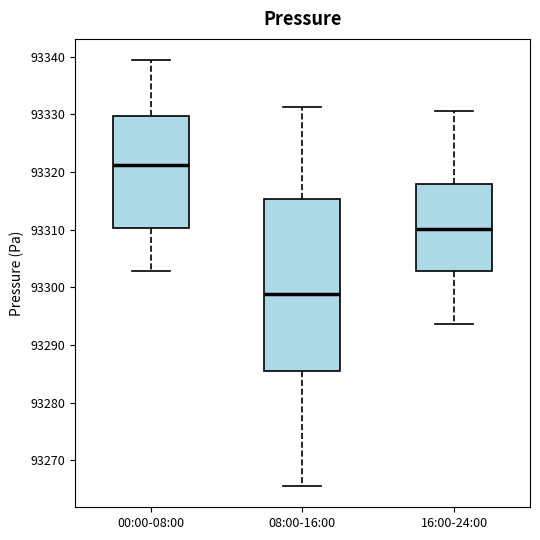

Which box has the highest median line?

00:00-08:00